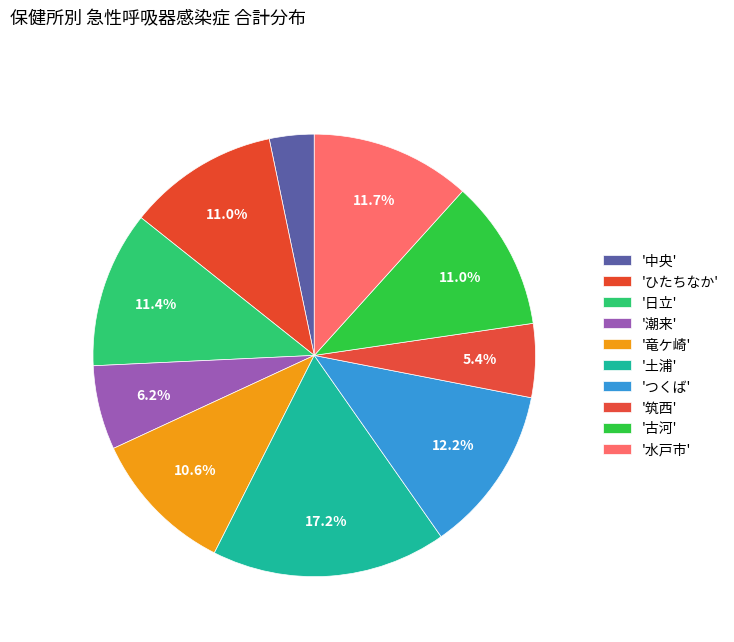

Which category has the biggest portion of the pie?

土浦